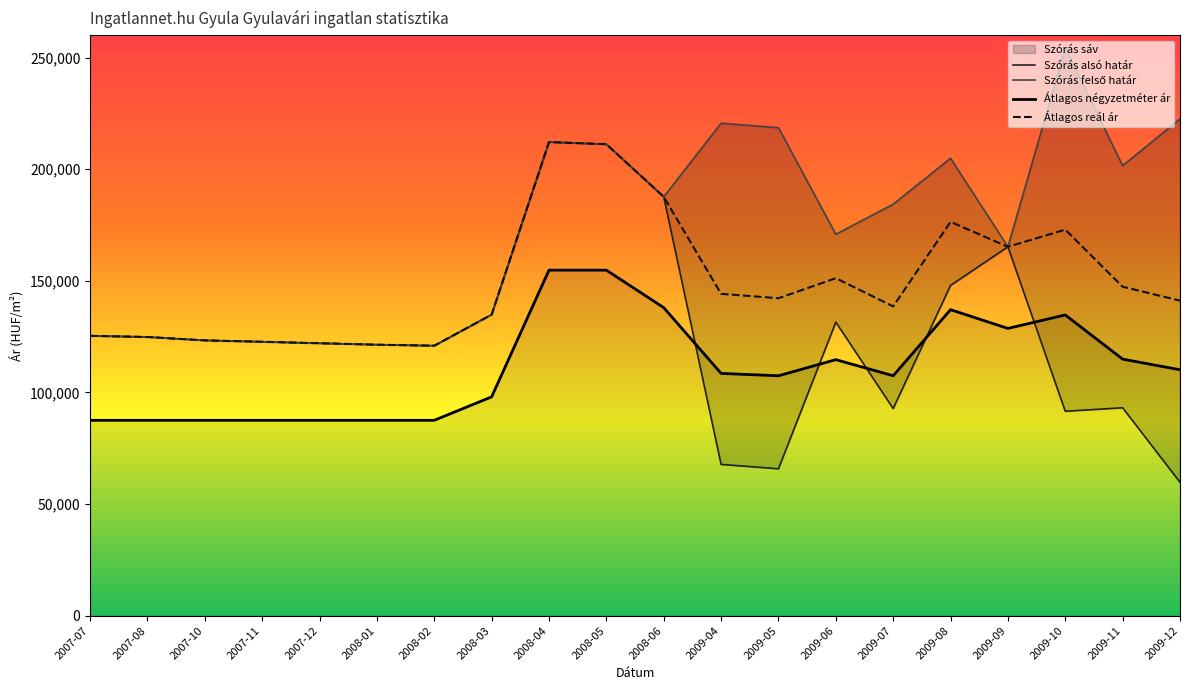

How many values in the Átlagos reál ár series are below 142181?

10